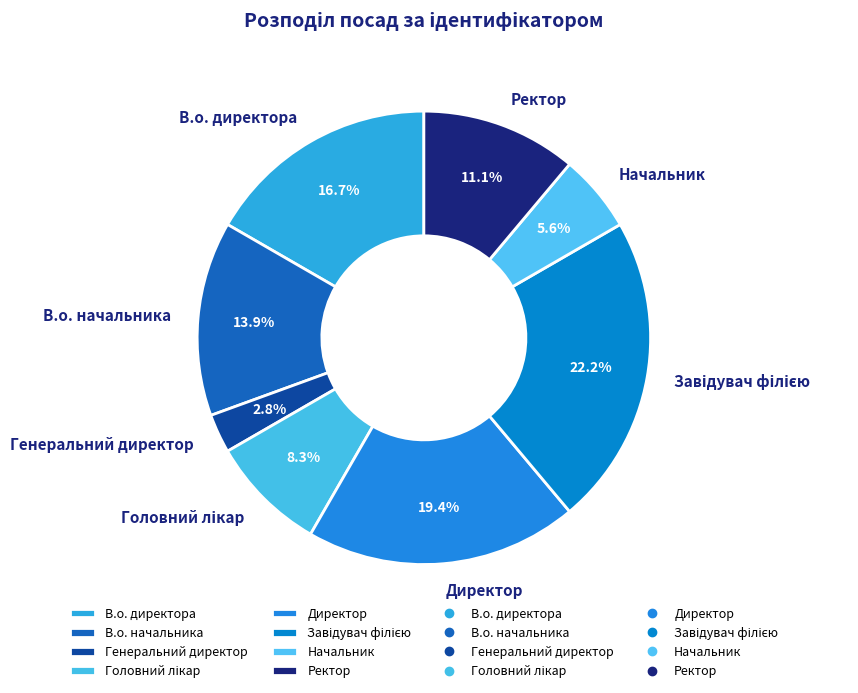

Does Ректор account for over 50% of the chart?

No